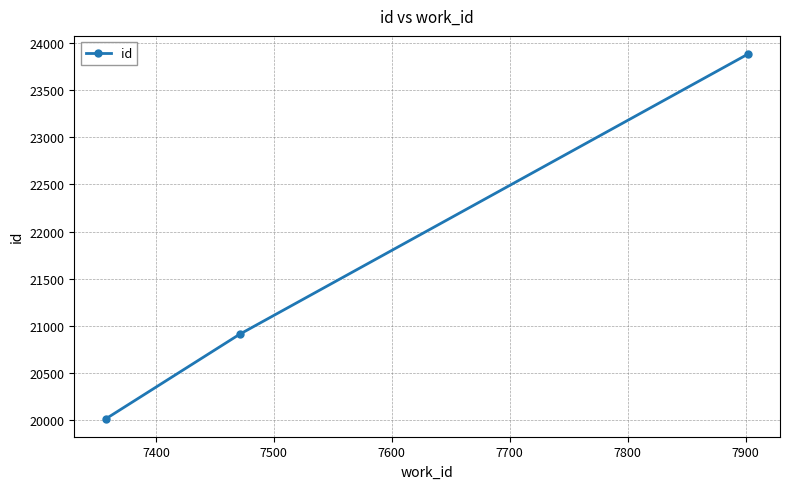

What is the average value?

21602